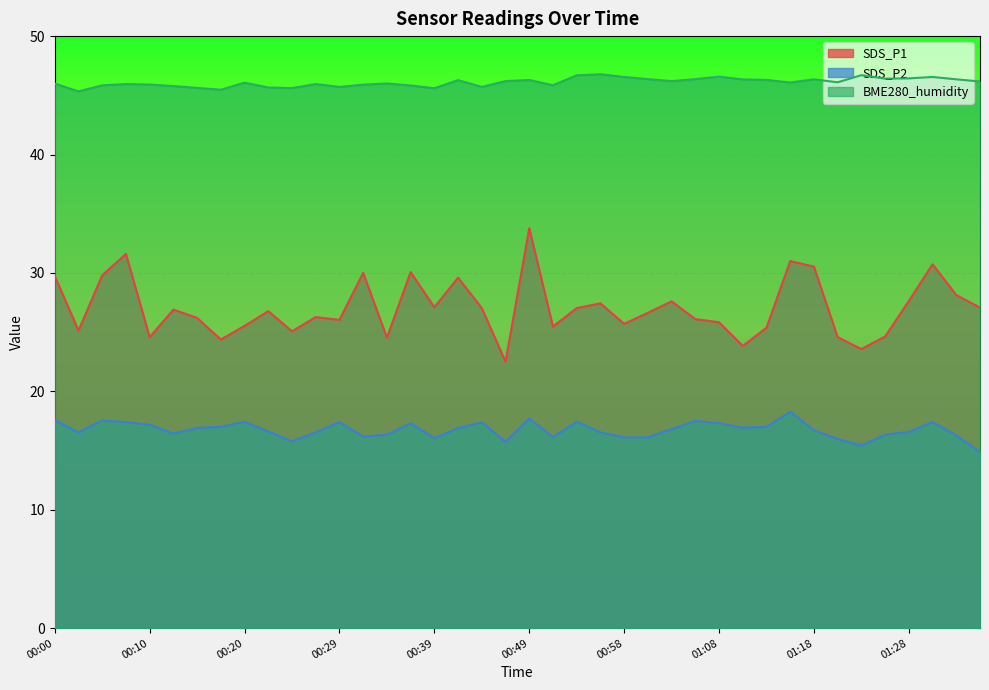

True or false: BME280_humidity and SDS_P2 cross at least once.

False